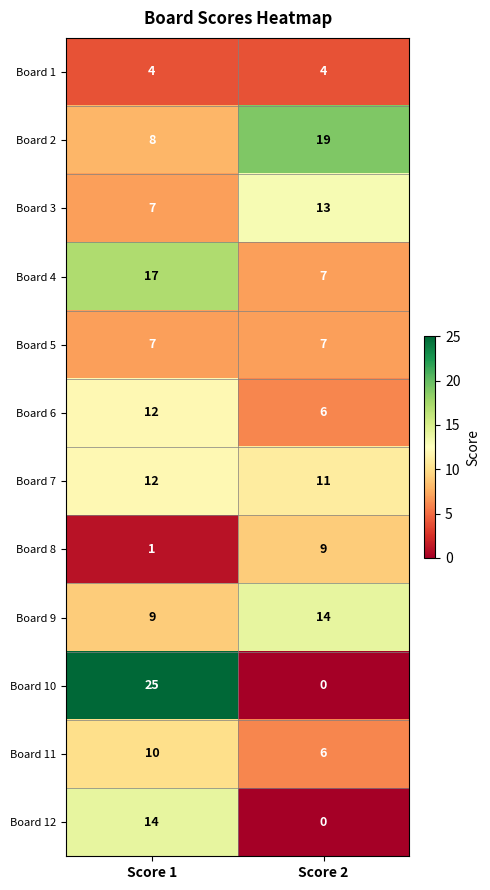

Which series changed the most between Score 1 and Score 2?

Board 10